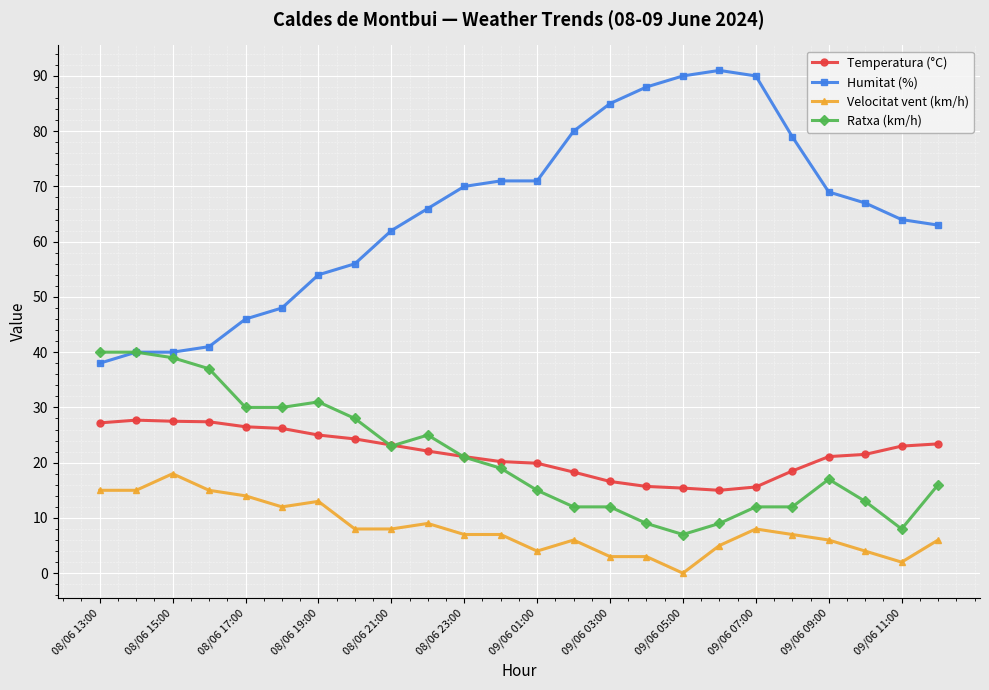

True or false: Ratxa (km/h) has more than 0 points higher than both neighbors.

True